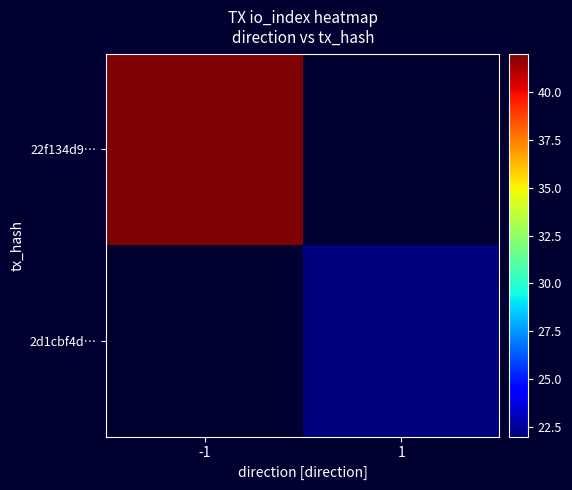

At -1, list the series in order from largest to smallest.

22f134d9…, 2d1cbf4d…